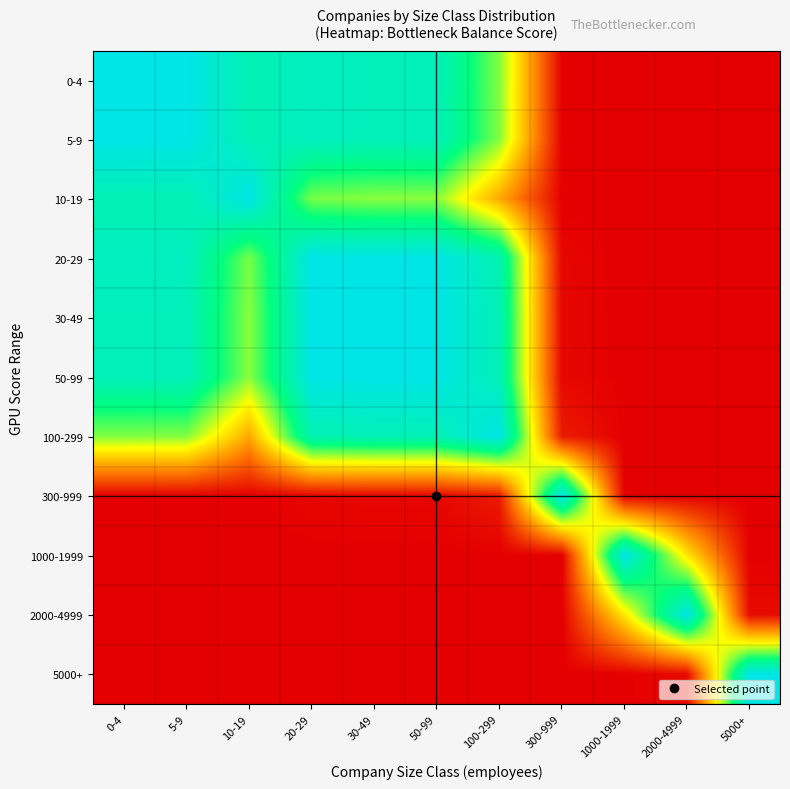

What is the total value across all series at 20-29?

632.5